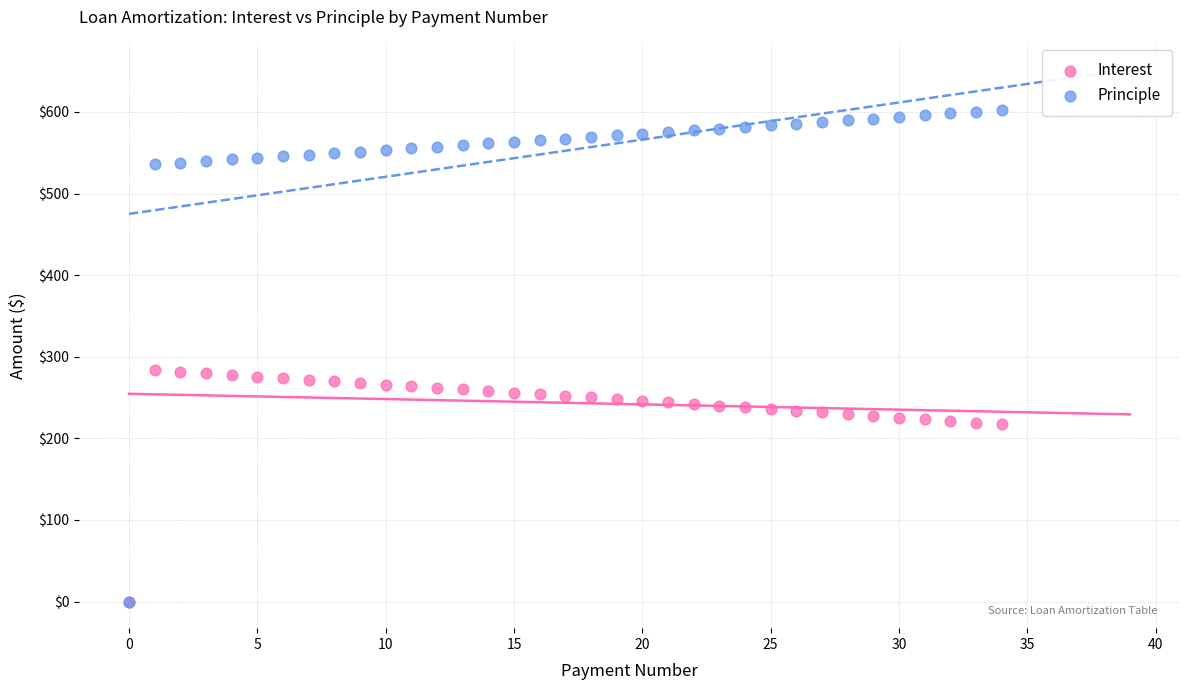

Which series has the largest Y range (max minus min)?

Principle